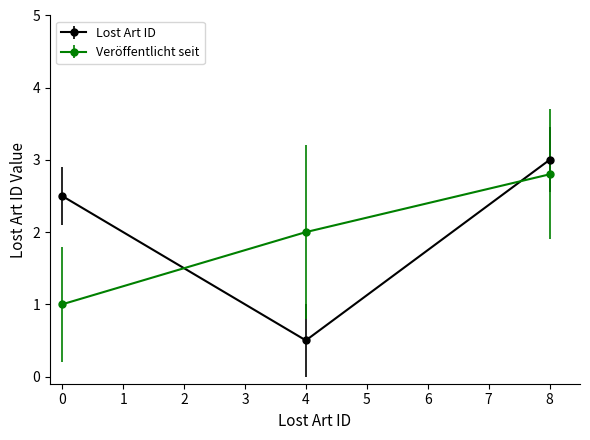

What is the total value across all series at 4?

2.5